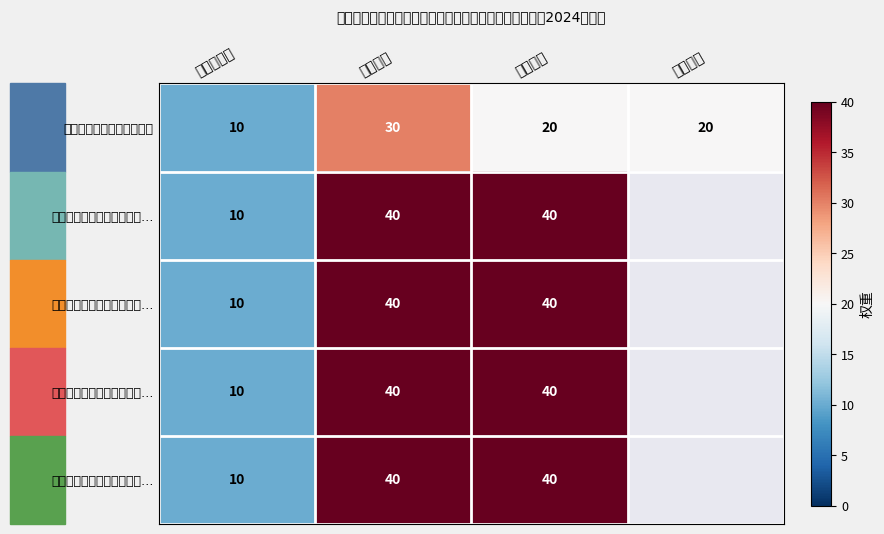

What is the total value across all series at 效益指标?

180